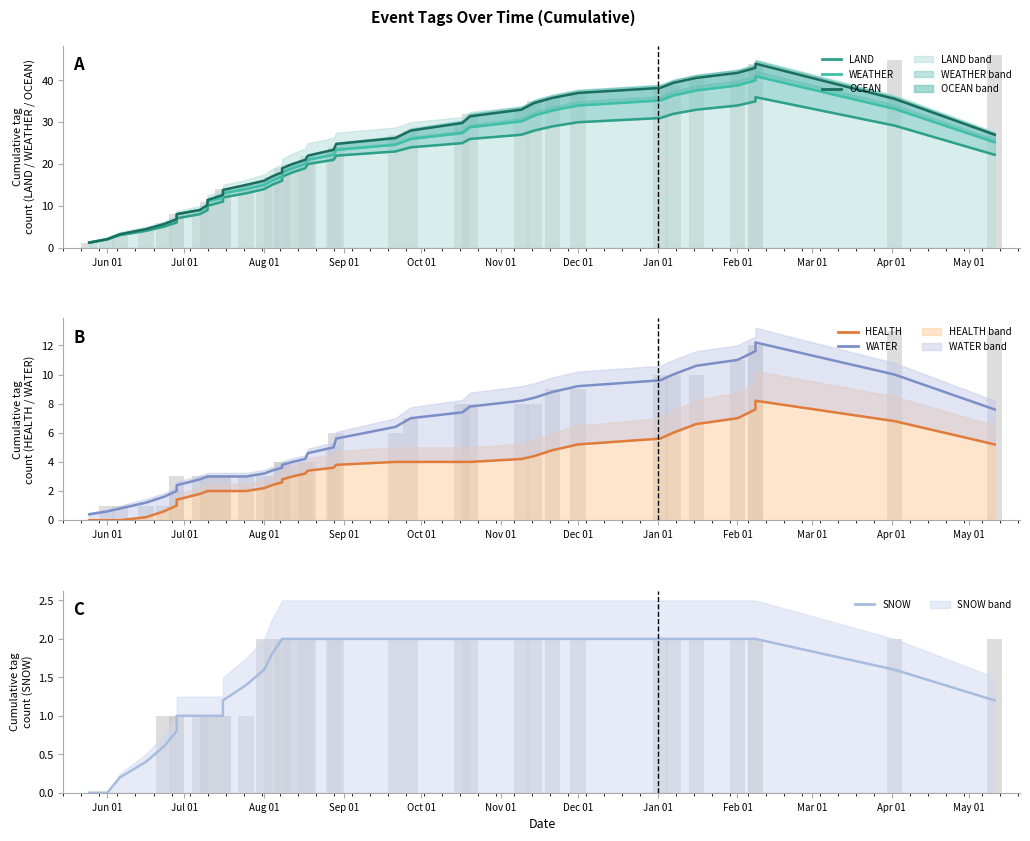

How many categories are shown in the chart?

38